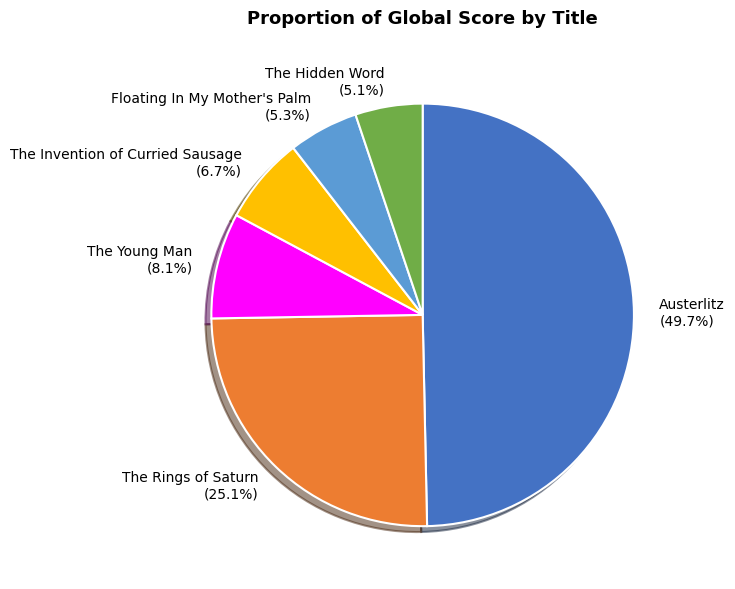

Does The Rings of Saturn account for over 50% of the chart?

No